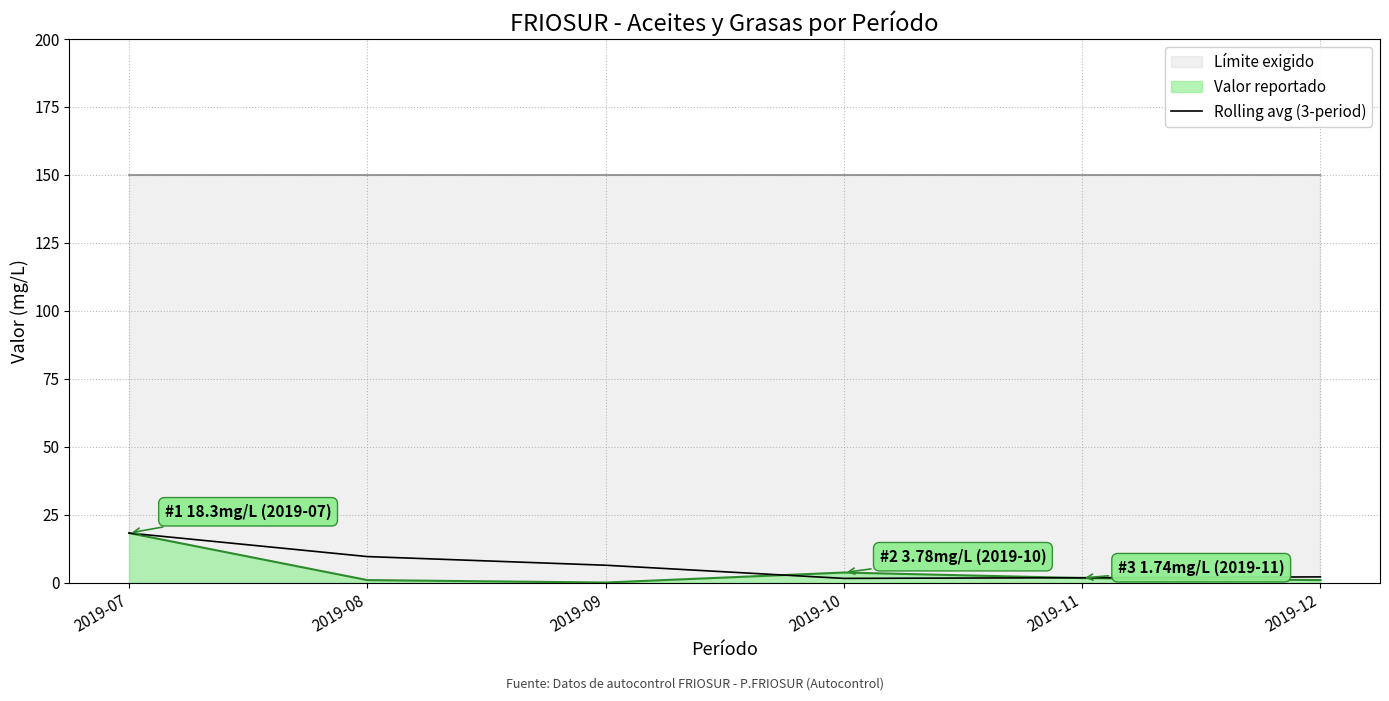

Where is the first local minimum?

2019-10